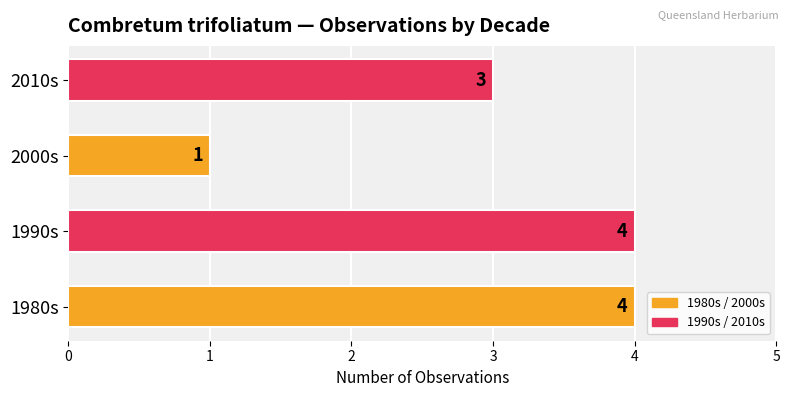

Reading bottom to top, list all the values displayed in this chart.

1980s=4	1990s=4	2000s=1	2010s=3